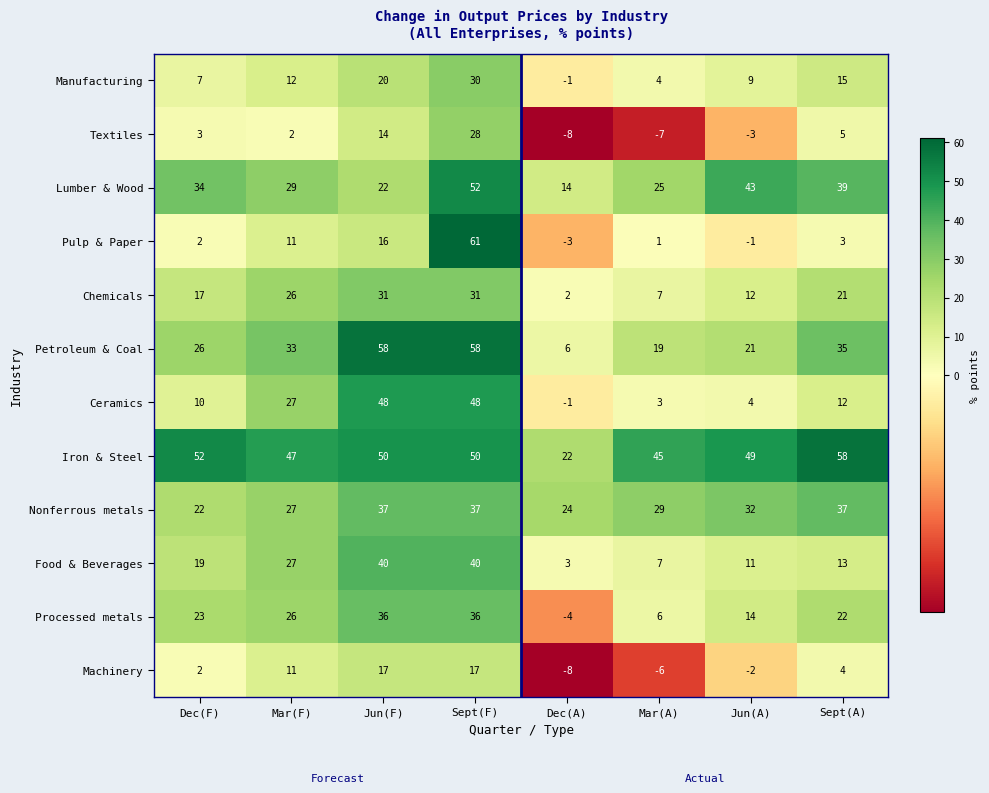

What is the sum of the Chemicals values at Sept(A) and Jun(A)?

33